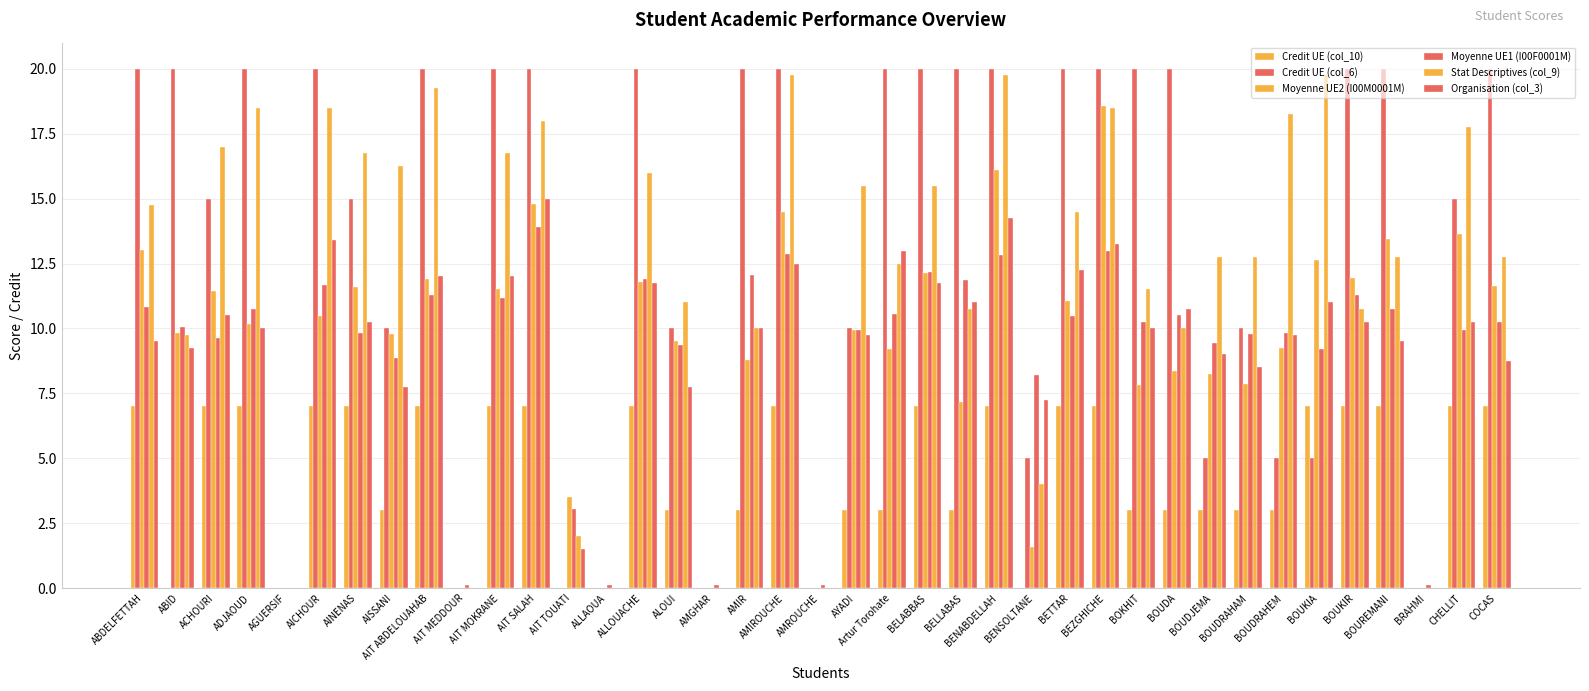

What is the label of the 7th bar from the right?

BOUDRAHEM